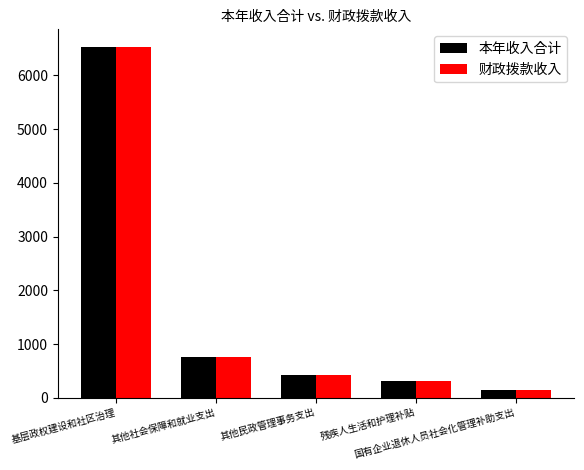

What is the smallest value displayed?

140.4